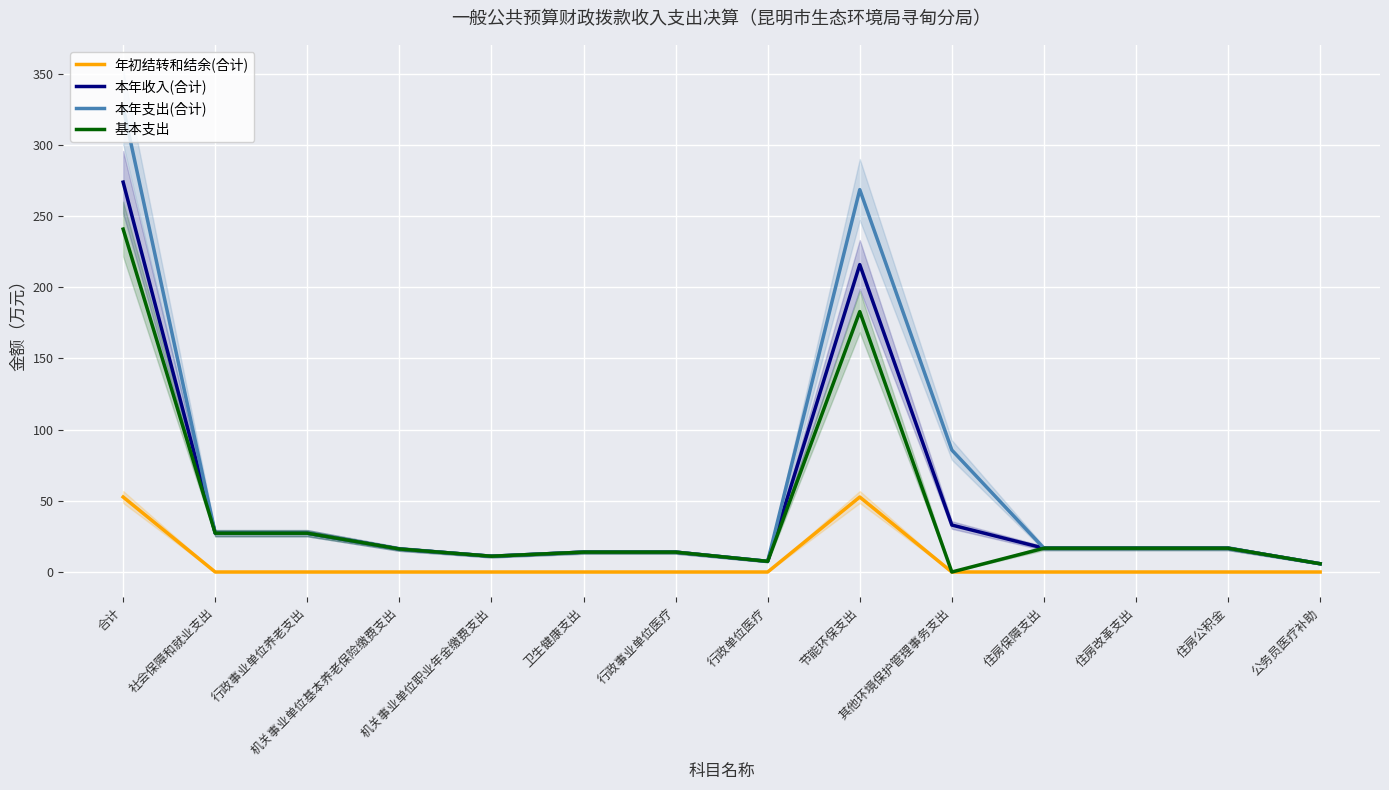

How many interior local valleys does the 本年收入(合计) series have?

2